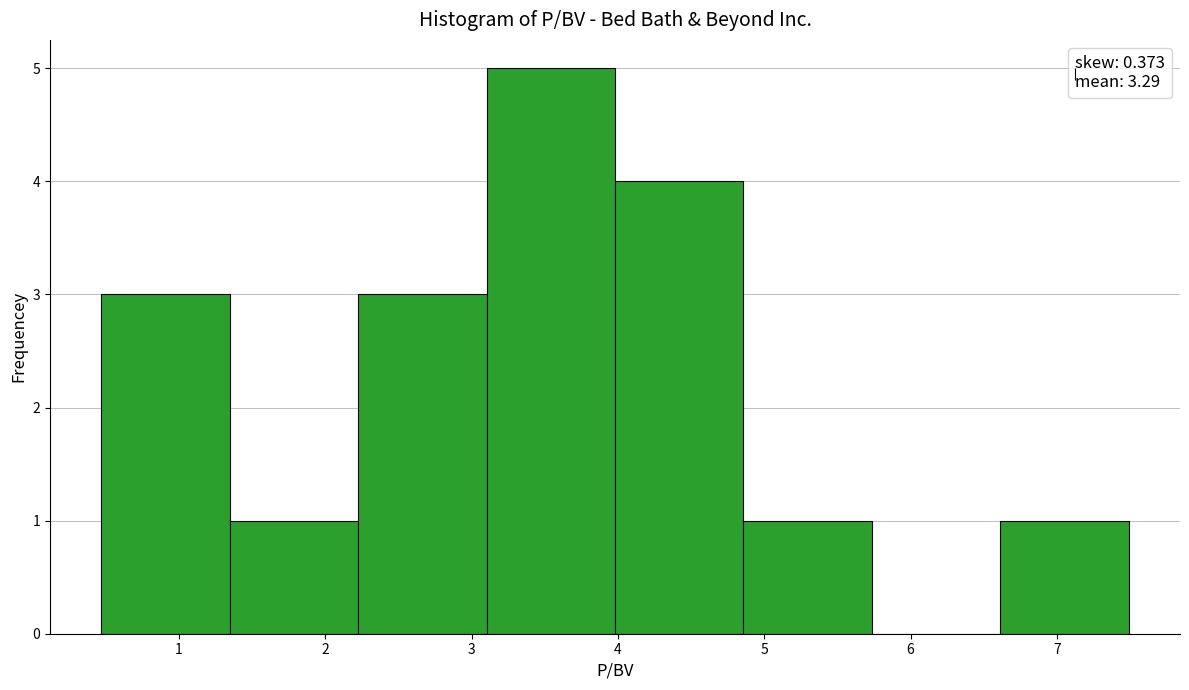

Over which range of the x-axis is the bar tallest?

3.1 to 4.0